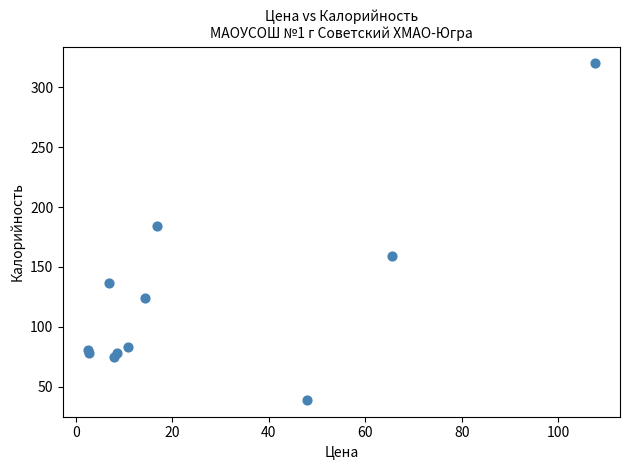

What Y value in the scatter plot is closest to 179?

184